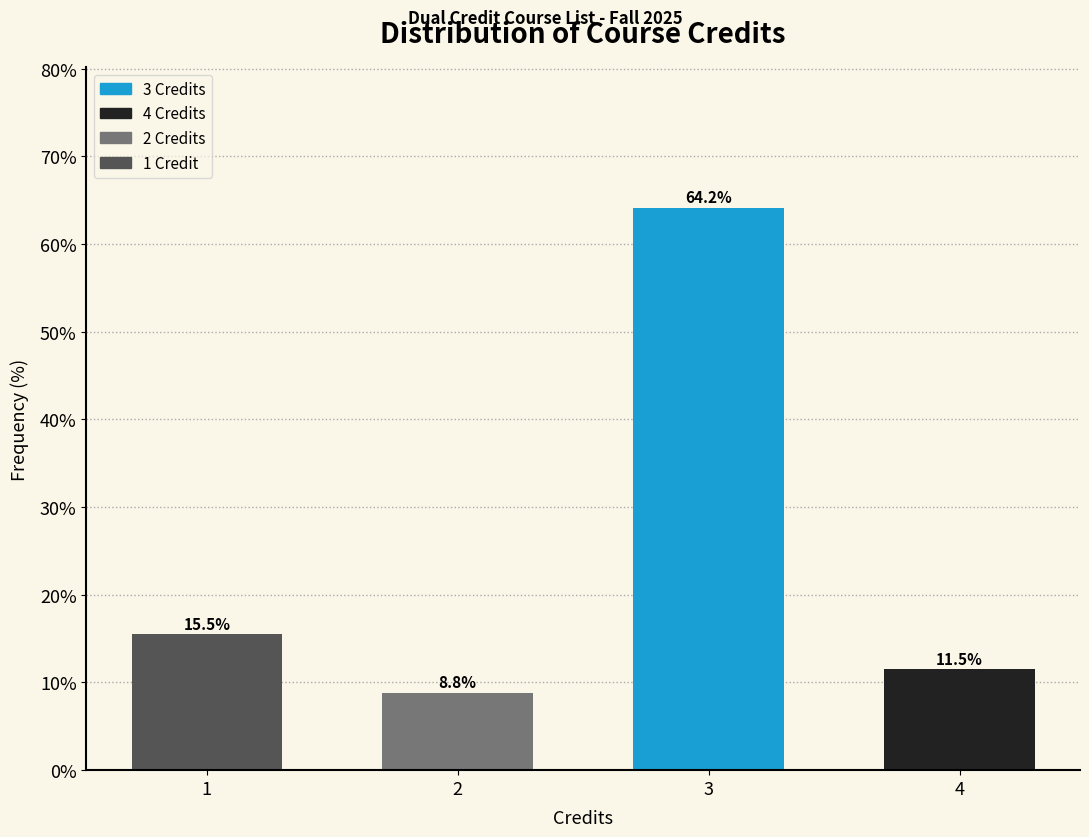

Reading left to right, what are all the values shown in this chart?

15.5	8.8	64.2	11.5